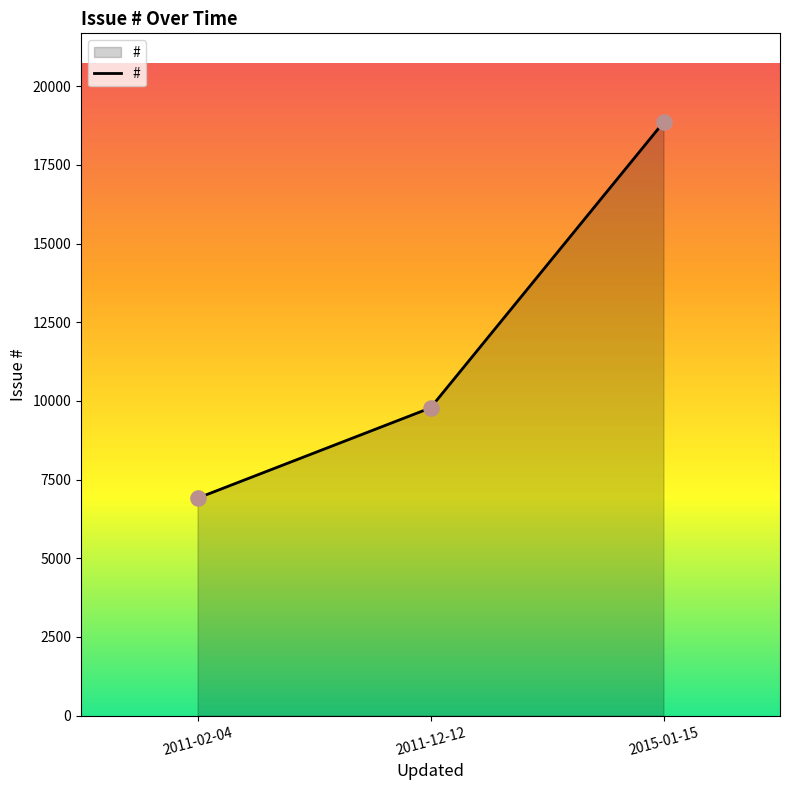

What is the change in value from 2011-12-12 to 2015-01-15?

+9071